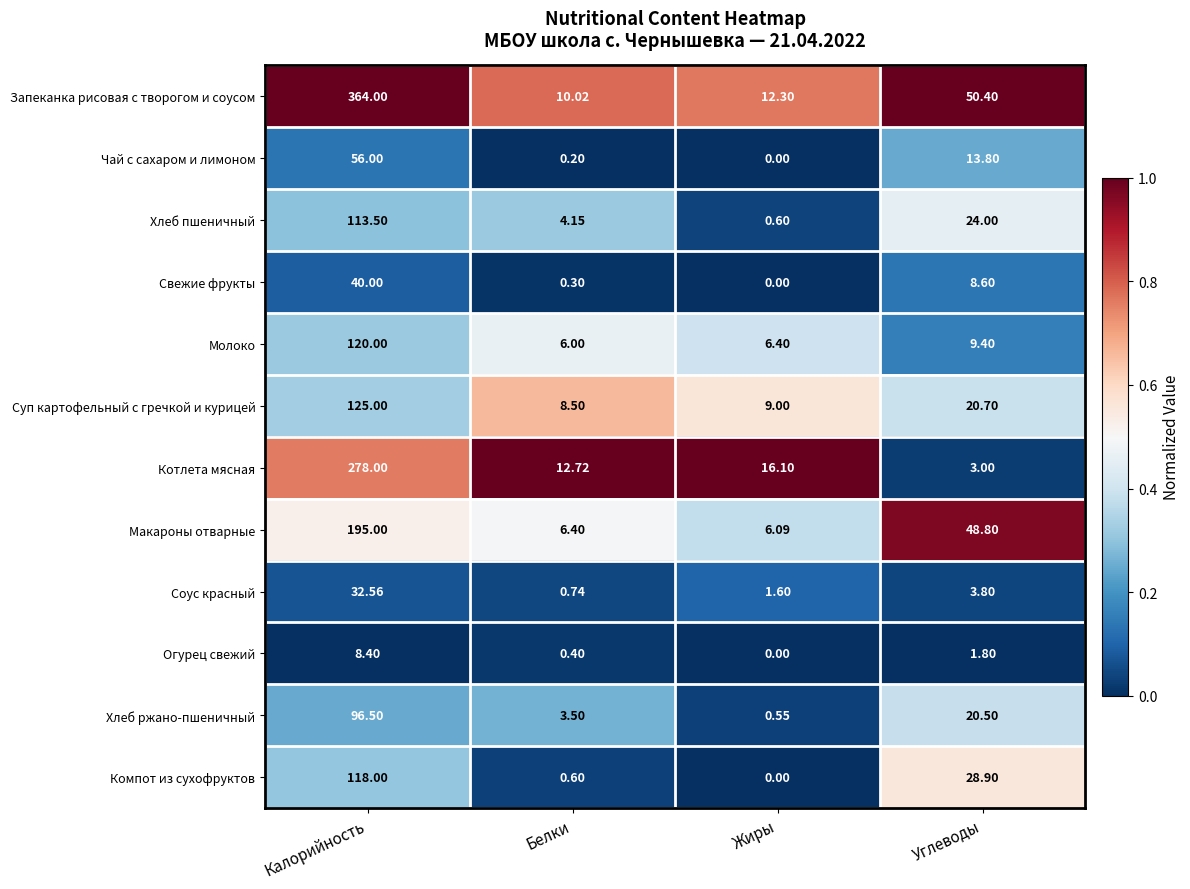

List the series in order of their peak value, highest first.

Запеканка рисовая с творогом и соусом, Котлета мясная, Макароны отварные, Суп картофельный с гречкой и курицей, Молоко, Компот из сухофруктов, Хлеб пшеничный, Хлеб ржано-пшеничный, Чай с сахаром и лимоном, Свежие фрукты, Соус красный, Огурец свежий